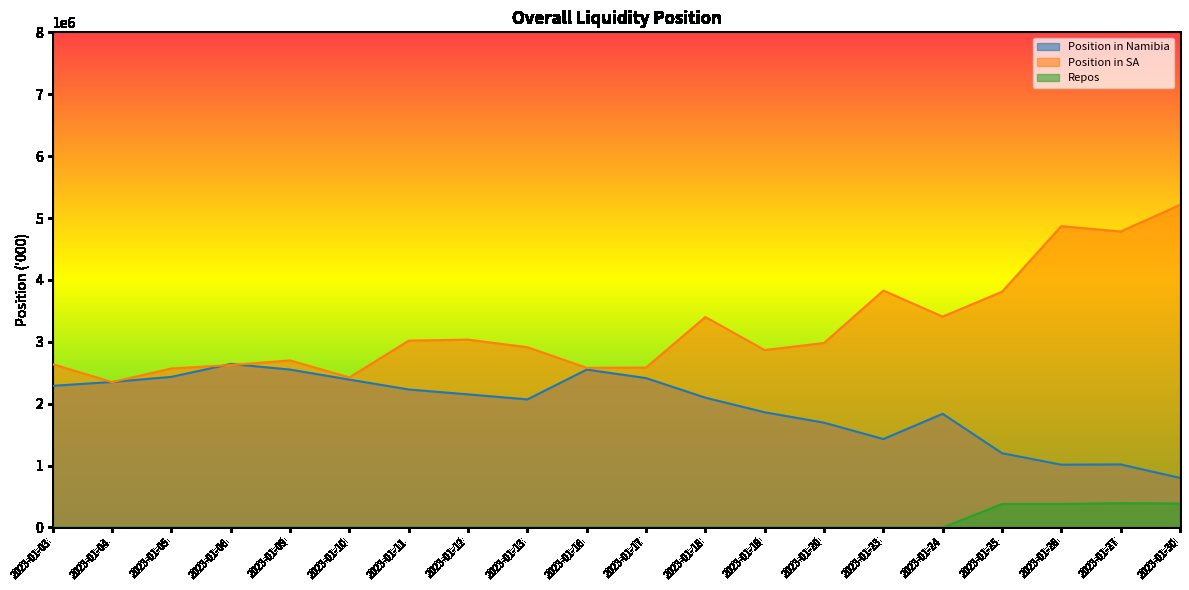

How many lines are shown in the chart?

3